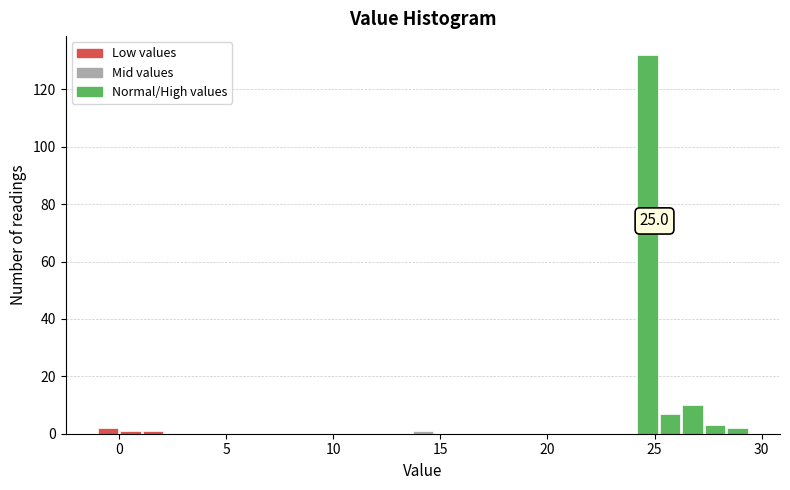

Read against the x-axis, roughly where is the centre of the tallest bar?

24.5